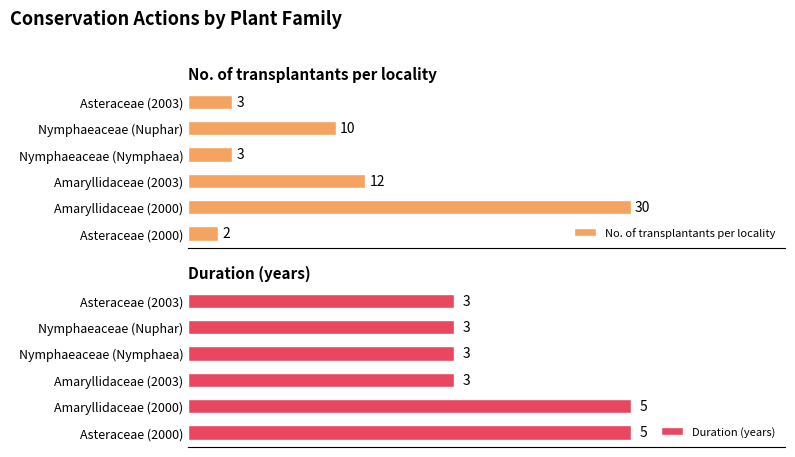

Which category has the lowest value in the No. of transplantants per locality series?

Asteraceae (2000)